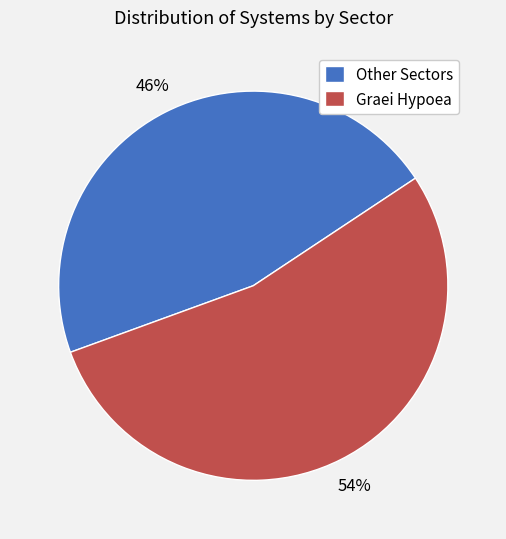

To the nearest percent, what portion does Other Sectors represent?

46%